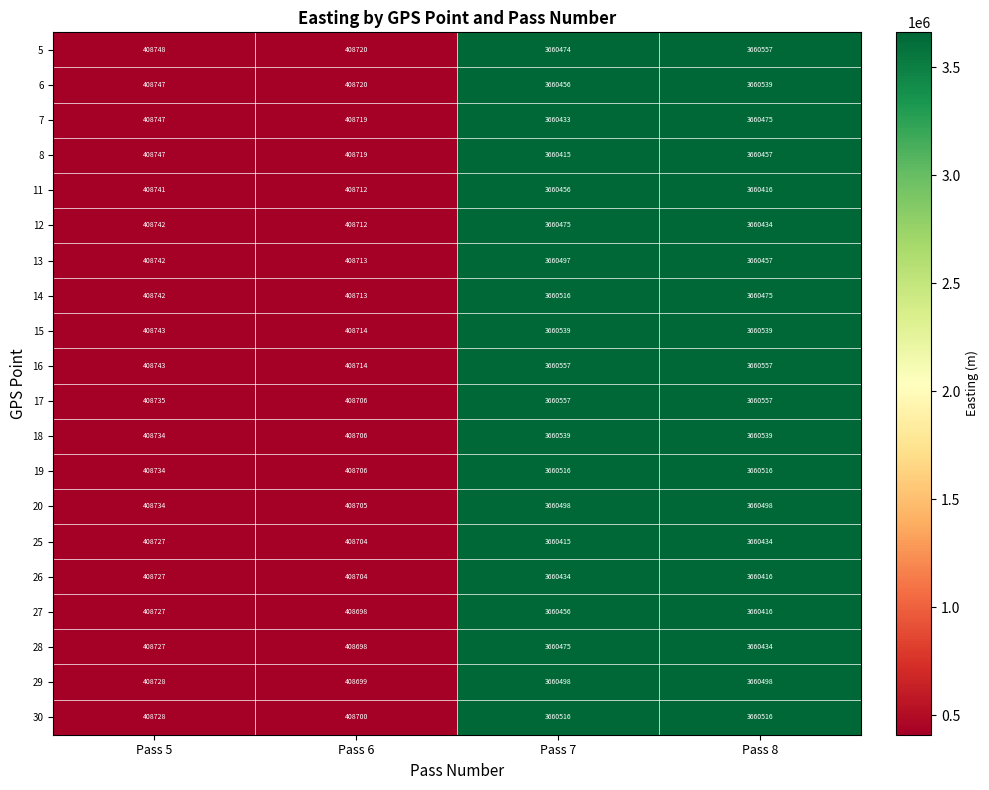

What is the approximate value of 12 at Pass 7, to the nearest 10?

3660480